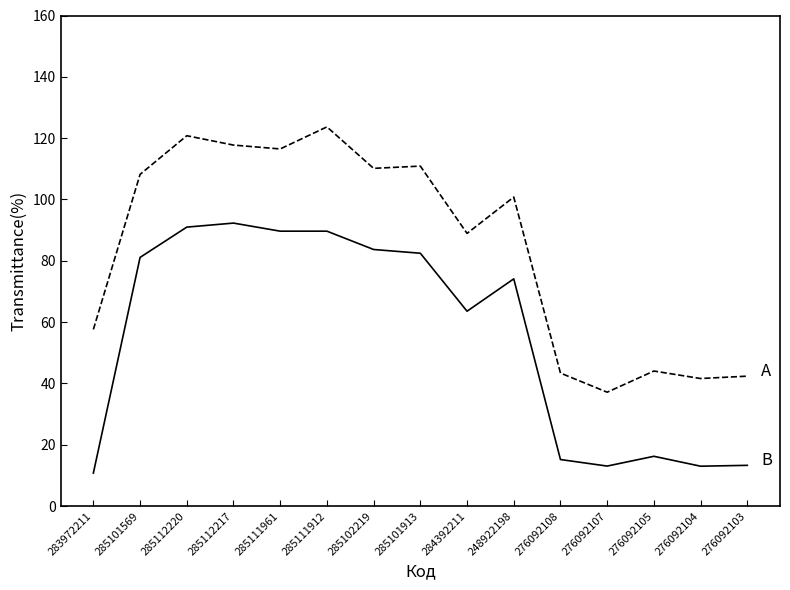

What is the maximum value shown in the chart?

123.7